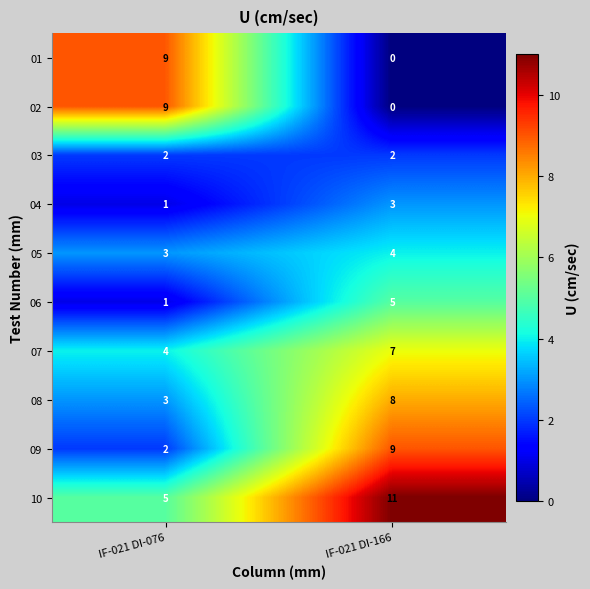

At which category is the sum across all series the highest?

IF-021 DI-166